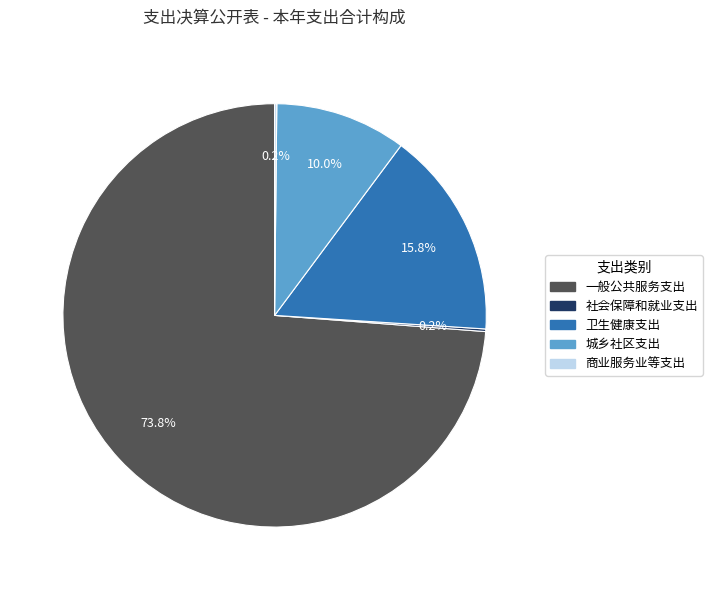

Approximately how many times larger is the value at 城乡社区支出 compared to 卫生健康支出?

0.6